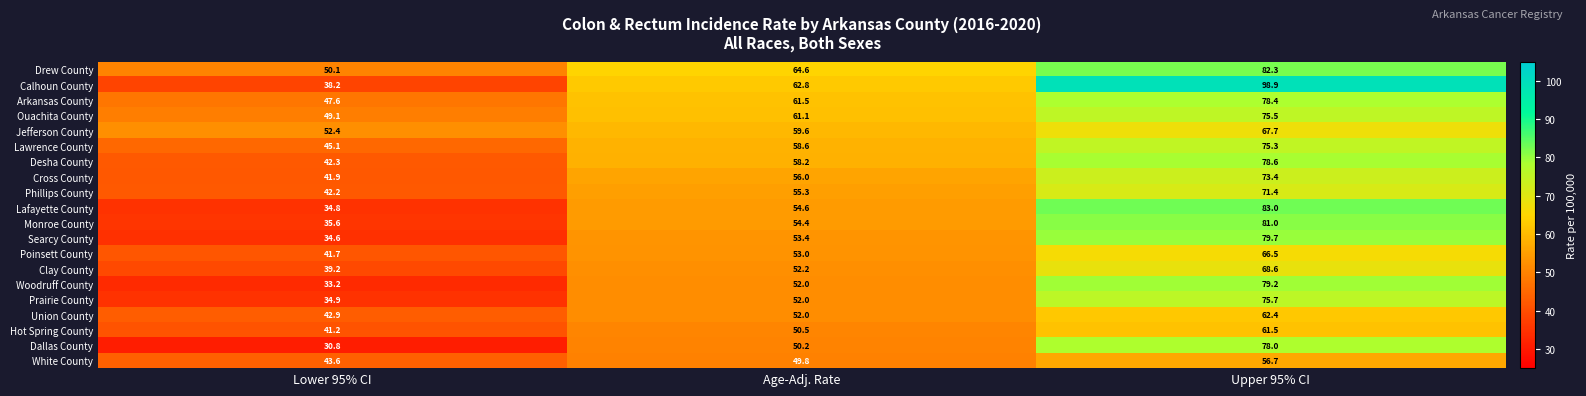

How many values in the Lafayette County series exceed 54?

2